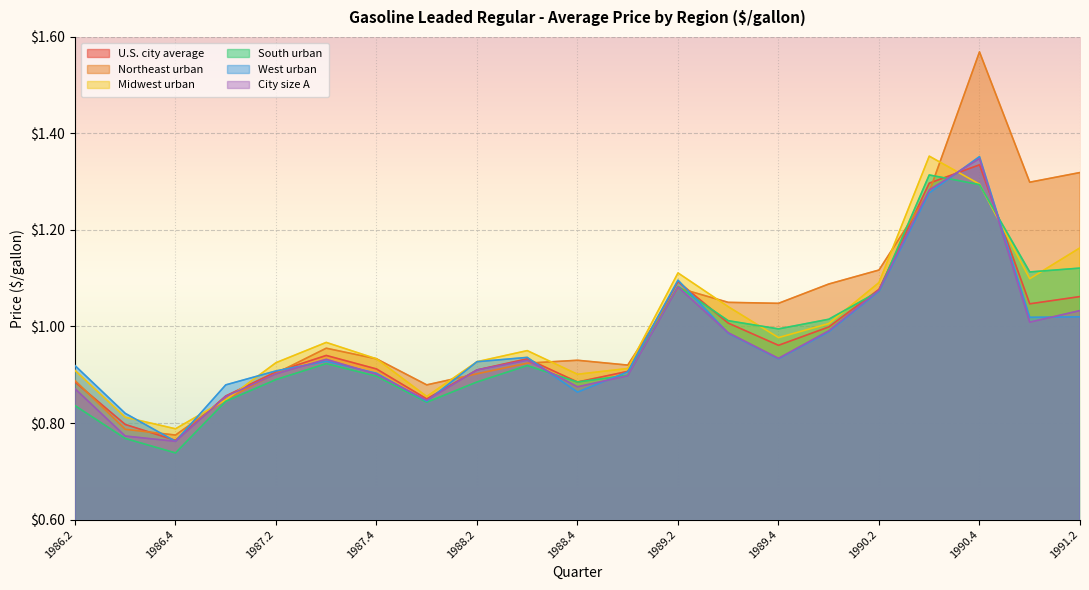

What is the difference between the City size A values at 1990.1 and 1988.3?

0.1